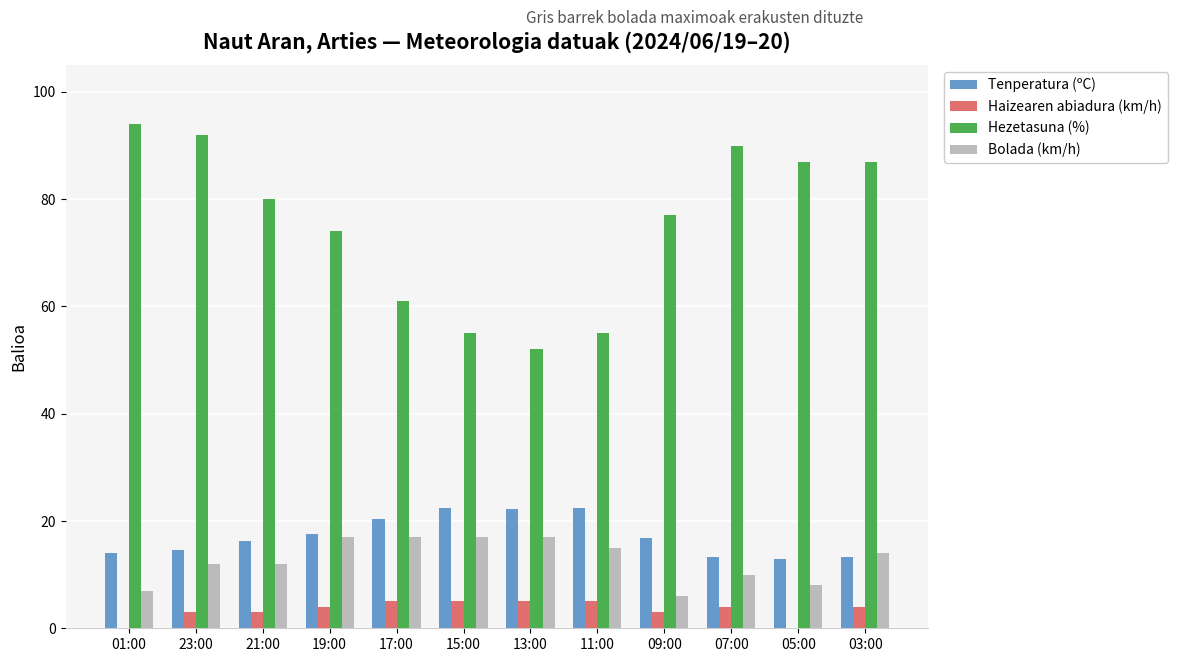

What is the total value across all series at 03:00?

118.3